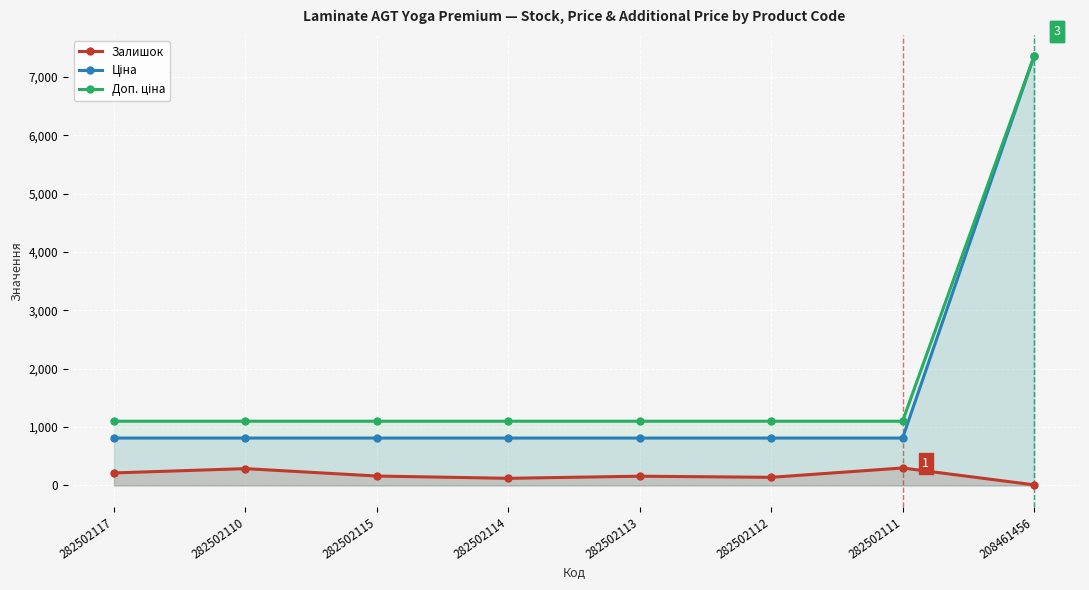

How many interior local valleys does the Залишок series have?

2